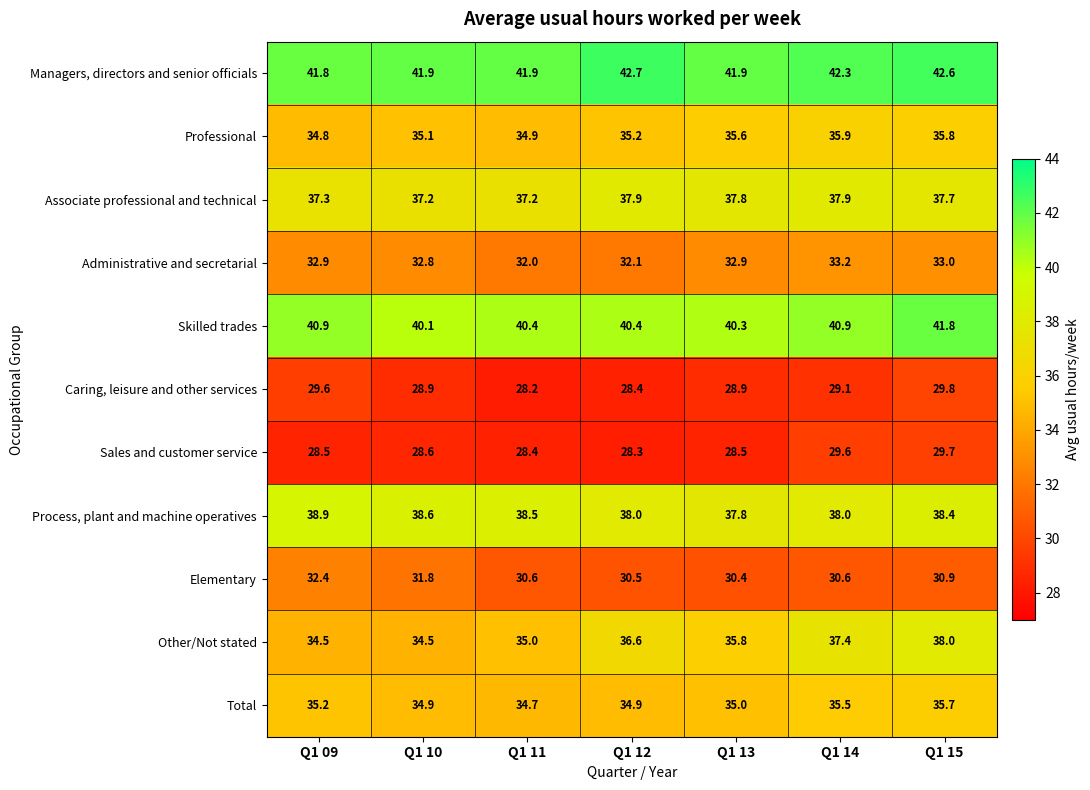

List the series in order of their peak value, lowest first.

Sales and customer service, Caring, leisure and other services, Elementary, Administrative and secretarial, Total, Professional, Associate professional and technical, Other/Not stated, Process, plant and machine operatives, Skilled trades, Managers, directors and senior officials